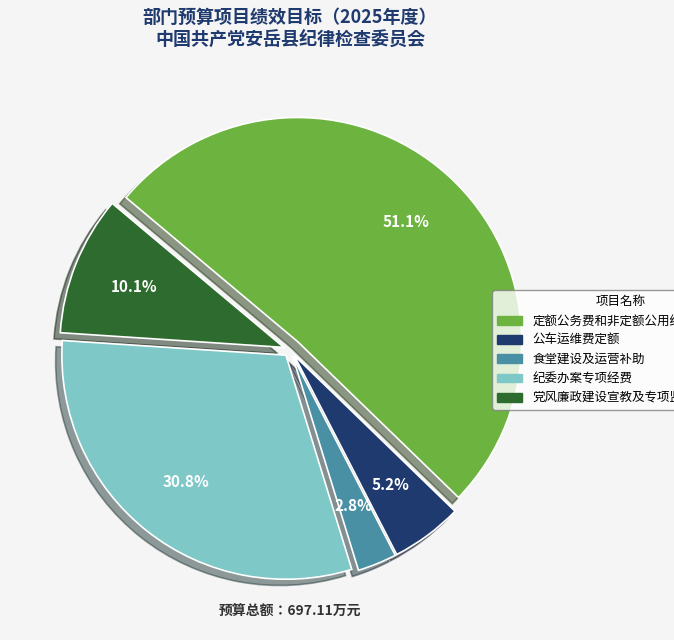

Is there a majority slice in this chart?

Yes